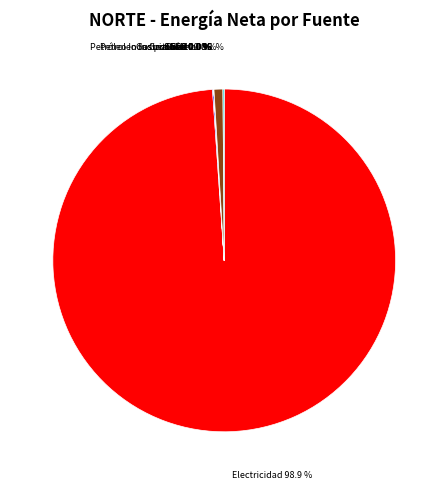

To the nearest percent, what is the average slice percentage?

10%